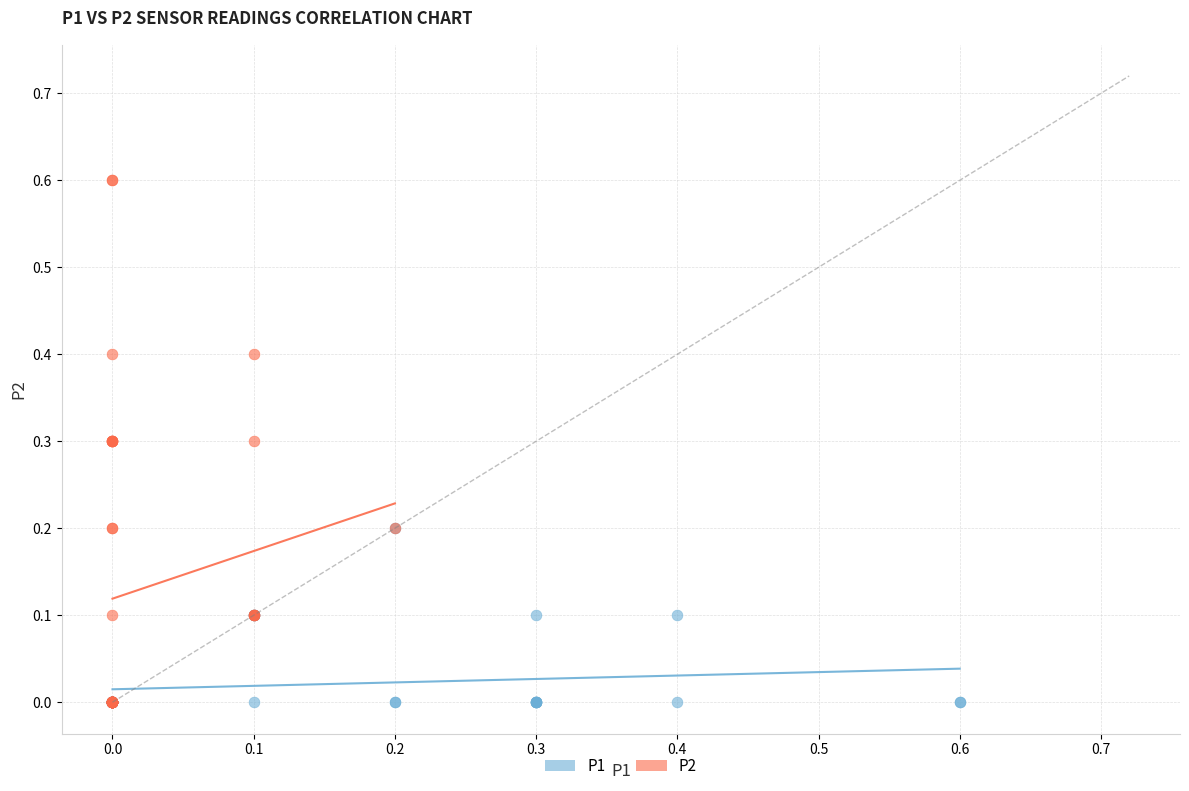

Which series reaches the maximum Y coordinate?

P2